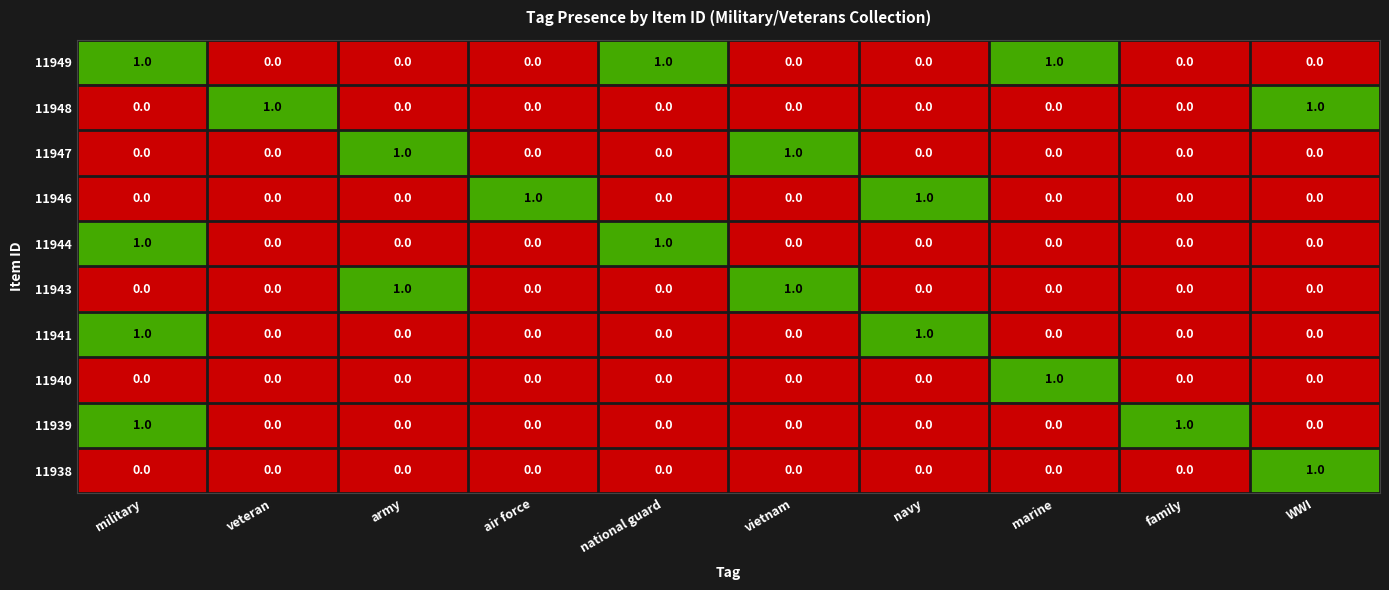

The value of 11948 at veteran is 1. True or false?

True